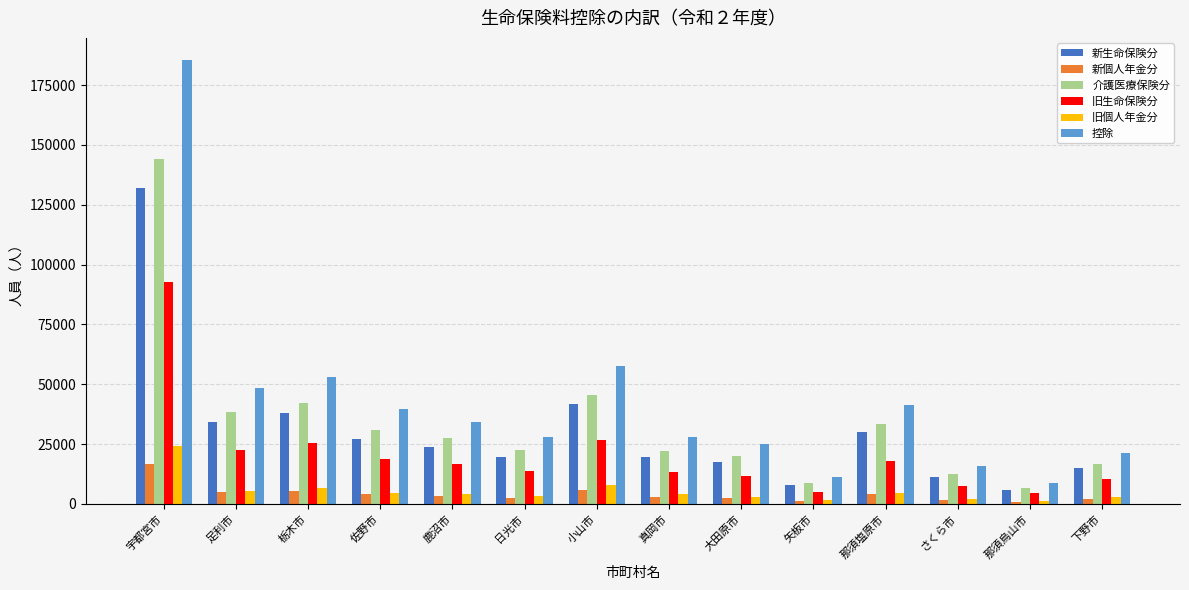

How many bars are there in total?

84